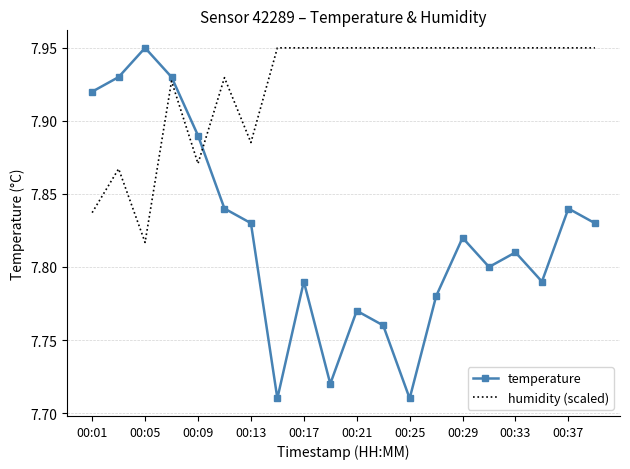

Rank the series by their average value, from highest to lowest.

humidity (scaled), temperature